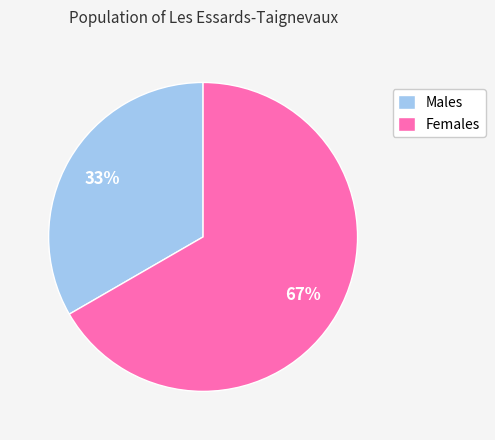

What is the ratio of the value at Males to the value at Females?

0.5